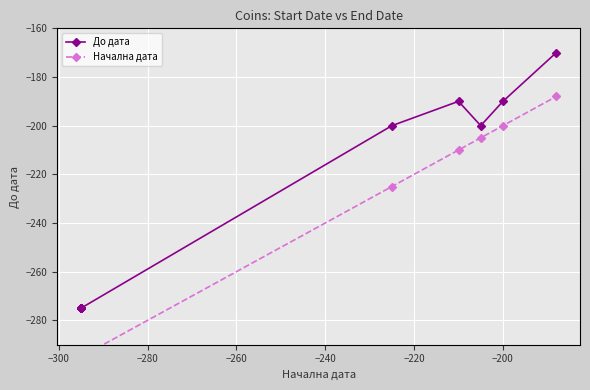

Rank the series by their average value, from lowest to highest.

Начална дата, До дата